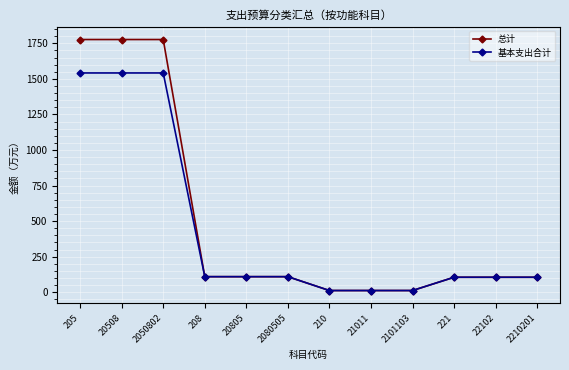

What is the total value across all series at 205?

3318.2